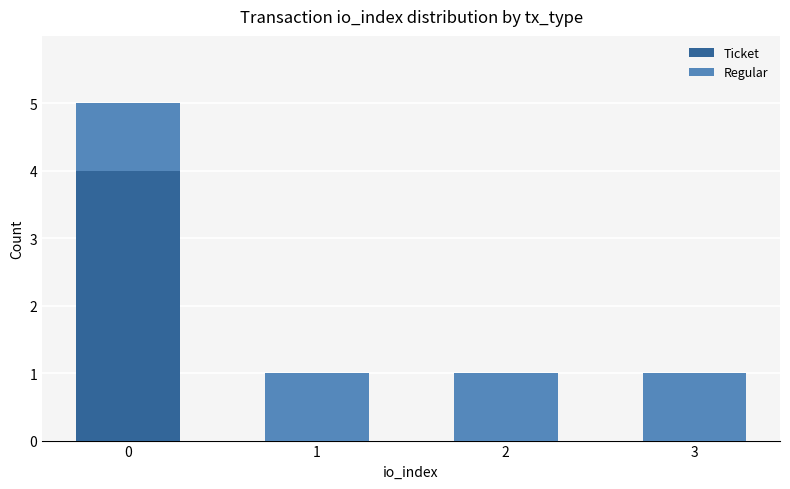

What is the maximum value for Ticket?

4